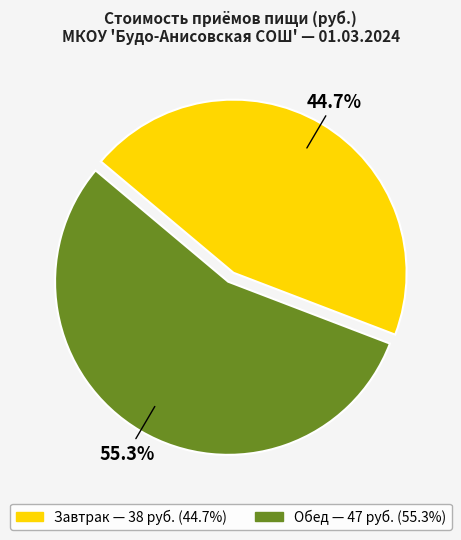

Between Завтрак and Обед, which is larger?

Обед